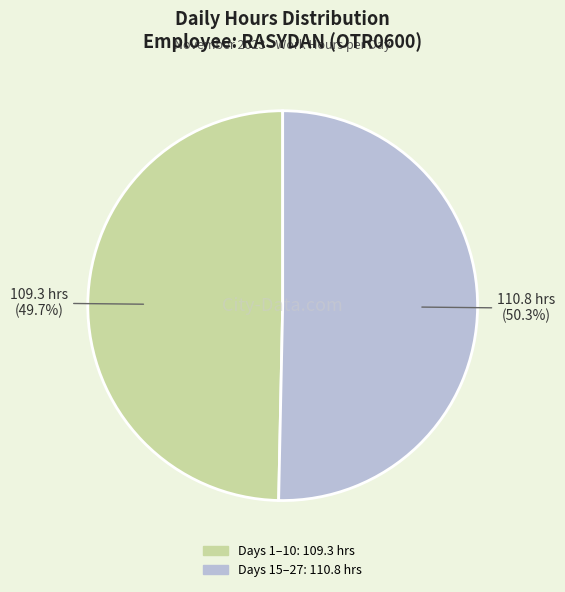

Does any single category account for the majority?

Yes